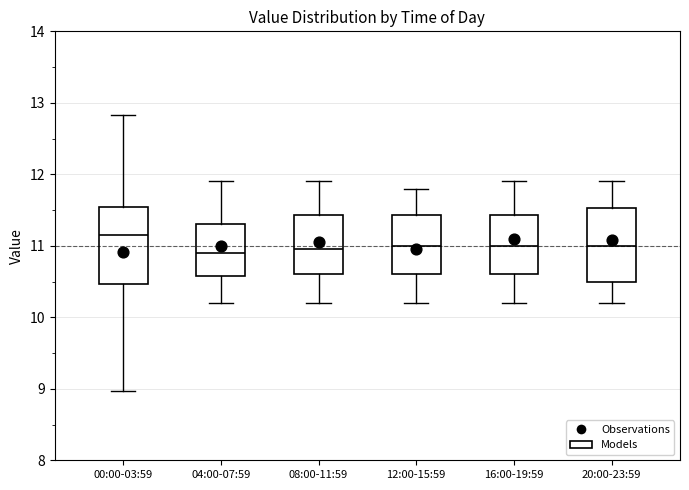

Reading left to right, transcribe this box plot: for each box, give where its median line is, the range the box spans, and where its two whiskers end, as read against the y-axis. The values are not printed on the chart, so give them approximately, as read against the axis.

00:00-03:59: median 11.2, box 10.5 to 11.5, whiskers 9.0 to 12.8
04:00-07:59: median 10.9, box 10.6 to 11.3, whiskers 10.2 to 11.9
08:00-11:59: median 11.0, box 10.6 to 11.4, whiskers 10.2 to 11.9
12:00-15:59: median 11.0, box 10.6 to 11.4, whiskers 10.2 to 11.8
16:00-19:59: median 11.0, box 10.6 to 11.4, whiskers 10.2 to 11.9
20:00-23:59: median 11.0, box 10.5 to 11.5, whiskers 10.2 to 11.9